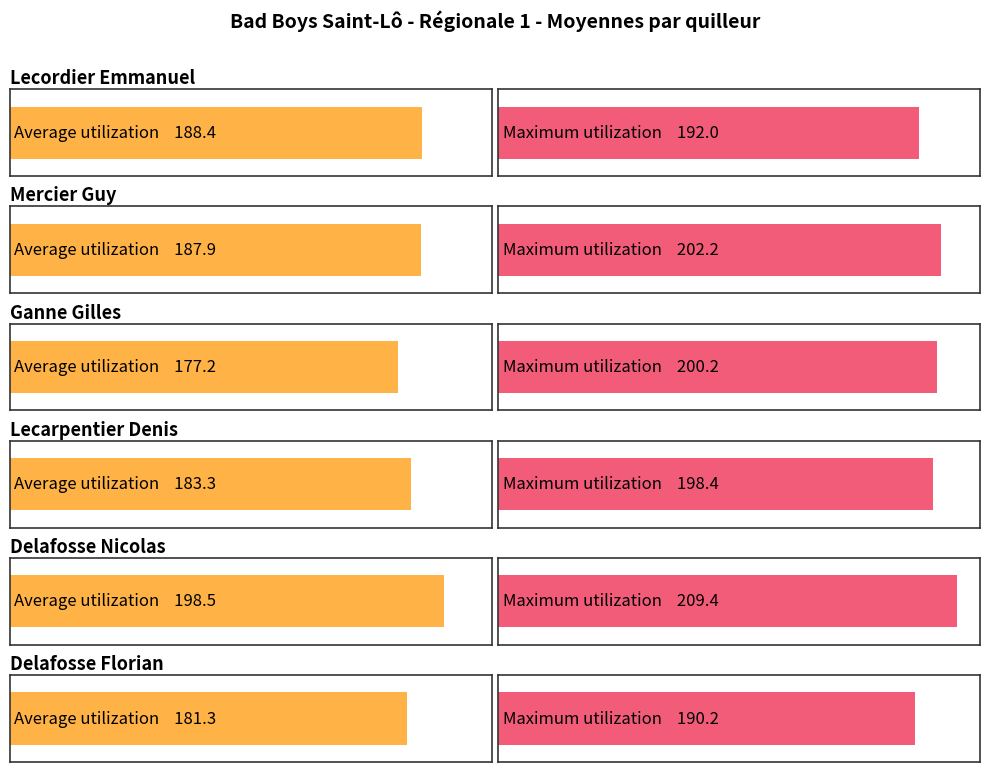

What is the value of the Average utilization bar at the 6th from the left?

181.3